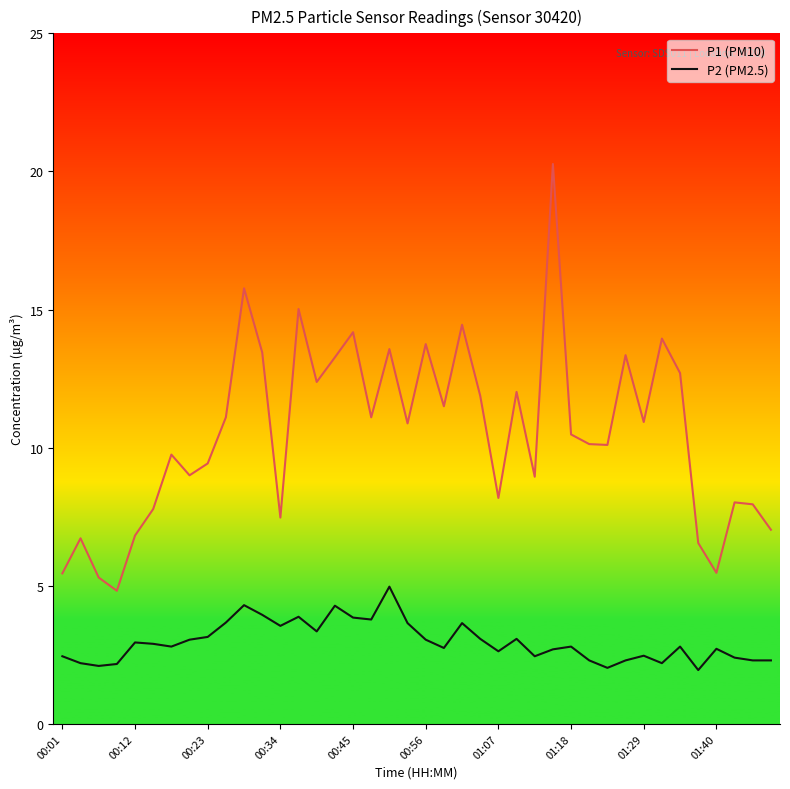

What is the highest value of the P2 (PM2.5) series?

5.0